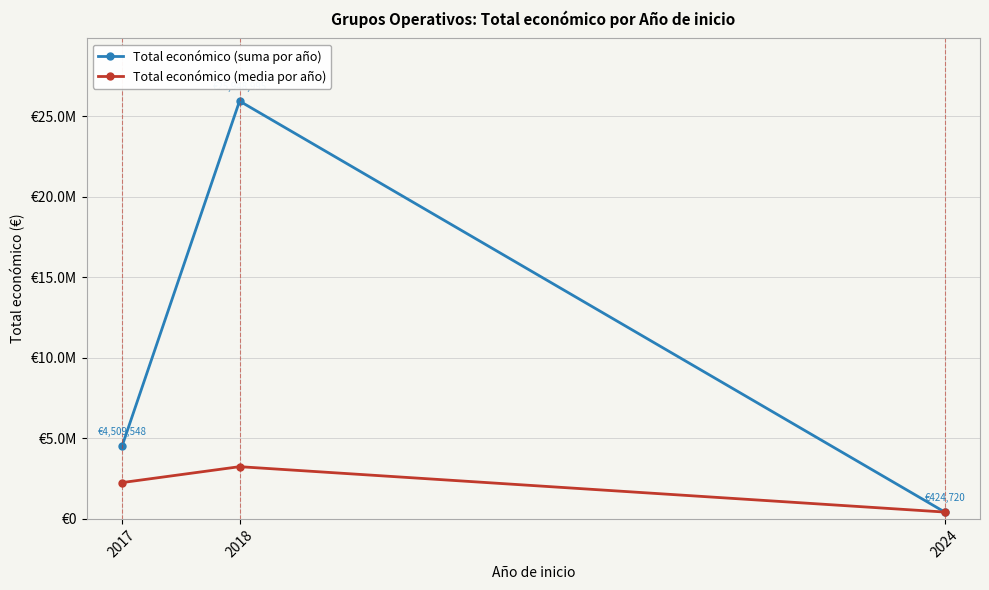

Does the chart have visible grid lines?

Yes